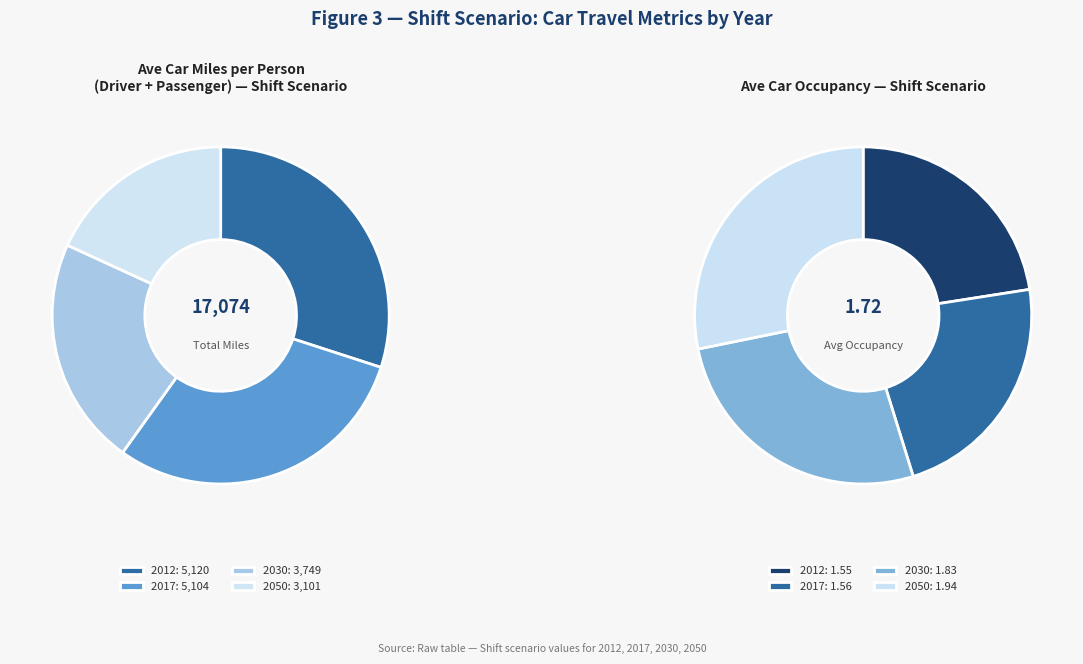

To the nearest percent, what portion does 2017 represent?

30%